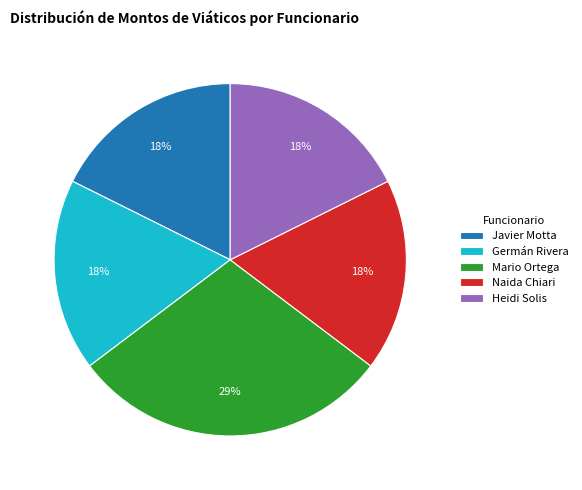

True or false: Javier Motta accounts for 18% of the total.

True